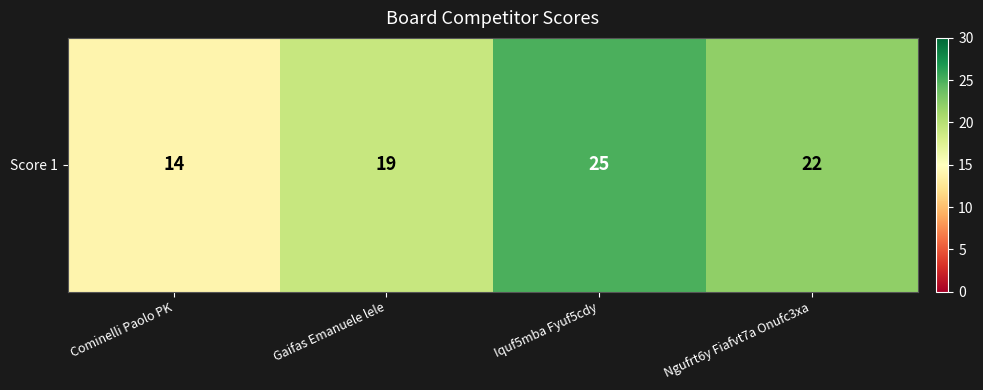

Reading right to left, list all the values displayed in this chart.

Ngufrt6y Fiafvt7a Onufc3xa=22	Iquf5mba Fyuf5cdy=25	Gaifas Emanuele lele=19	Cominelli Paolo PK=14